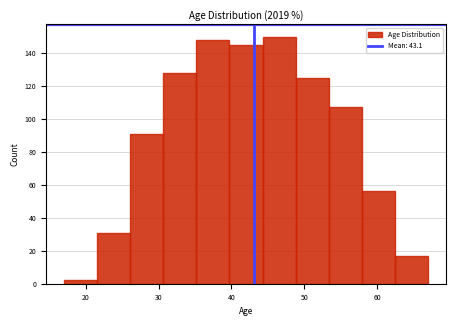

Reading left to right, list every bar in this chart as the range it spans on the x-axis followed by its height. Neither the bar edges nor the heights are printed on the chart, so give them approximately, as read against the axes.

17 to 22: 2
22 to 26: 32
26 to 31: 92
31 to 35: 128
35 to 40: 148
40 to 44: 146
44 to 49: 150
49 to 53: 126
53 to 58: 108
58 to 62: 56
62 to 67: 18